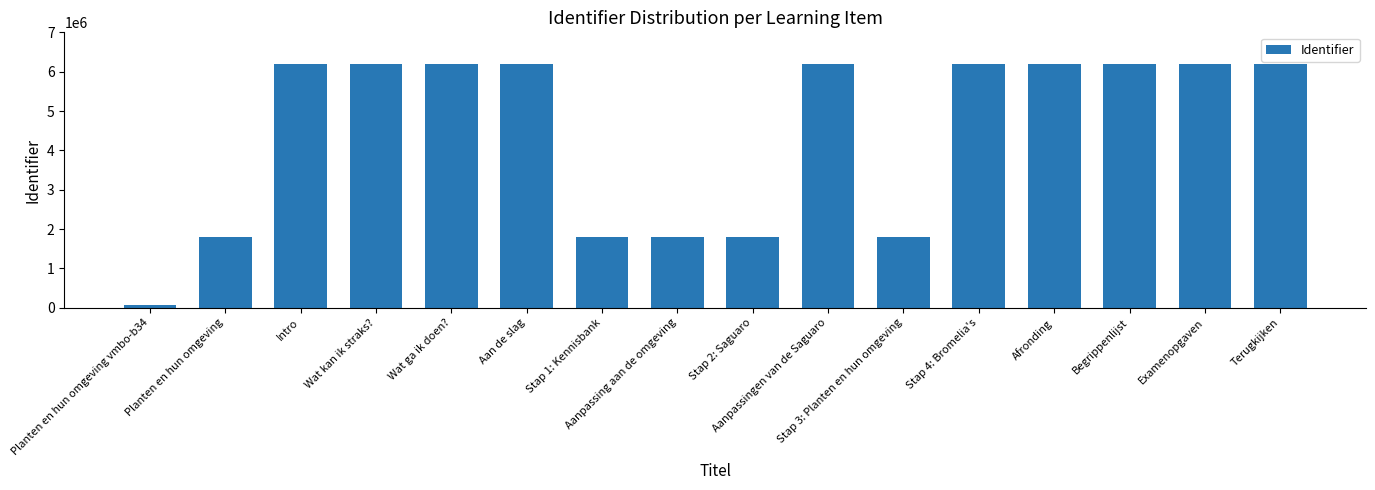

What is the value of the 10th bar from the left?

6199581